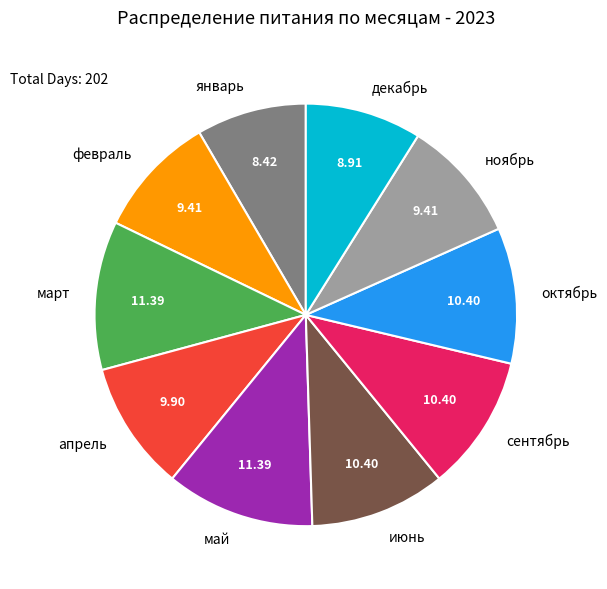

True or false: июнь accounts for 1% of the total.

False